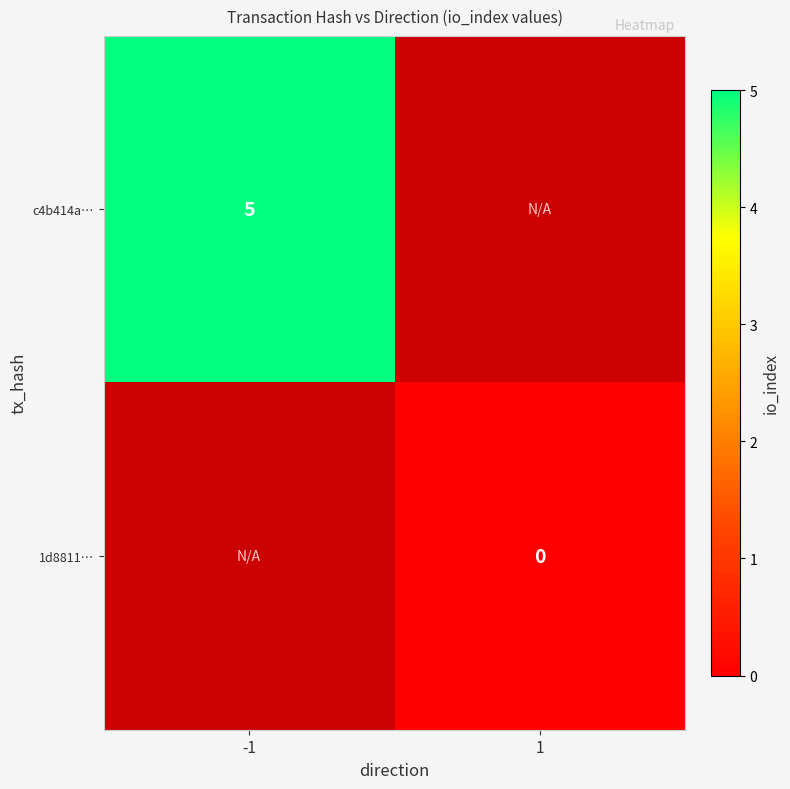

The c4b414a… series shows 8 at -1. True or false?

False